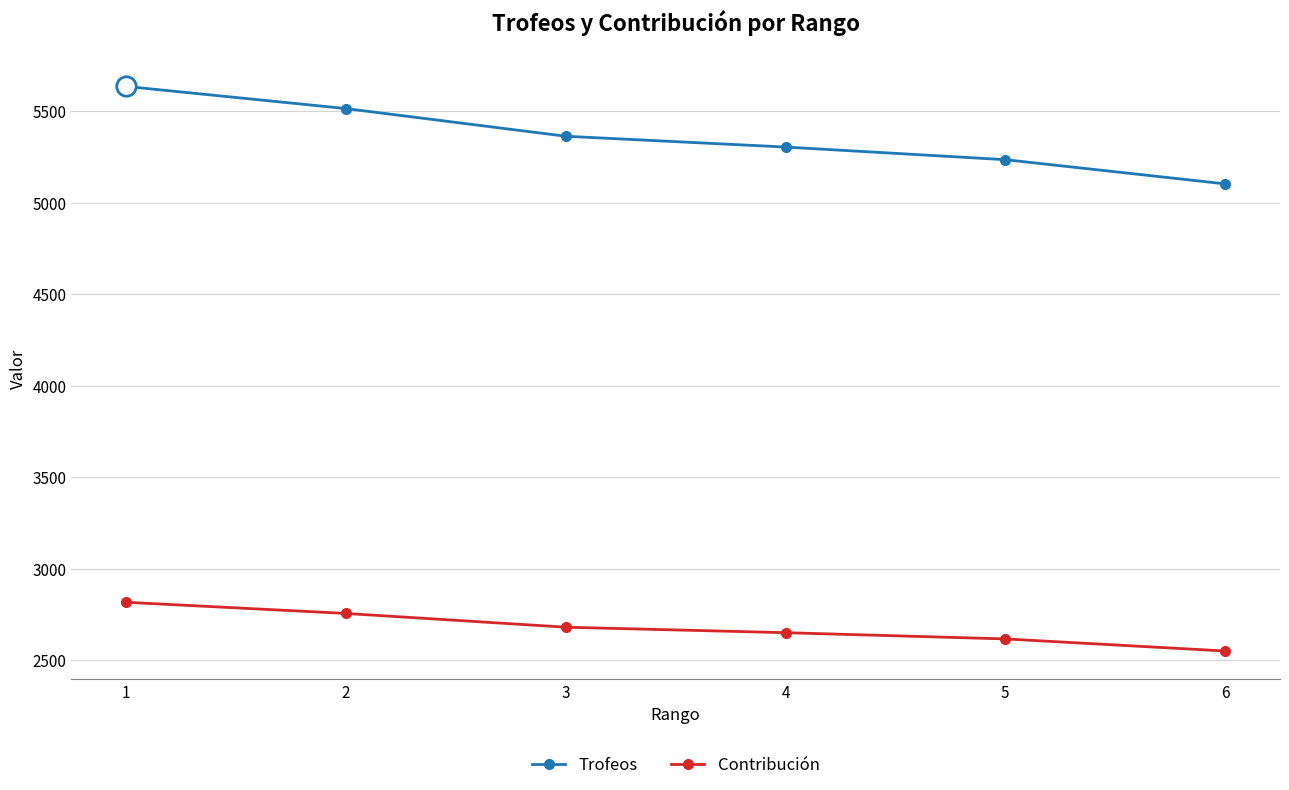

What are all the series names shown in the legend?

Trofeos, Contribución